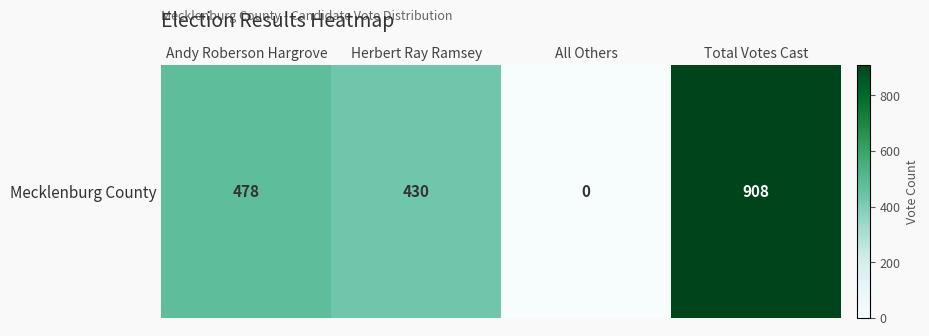

What is the approximate value at Herbert Ray Ramsey, to the nearest 50?

450